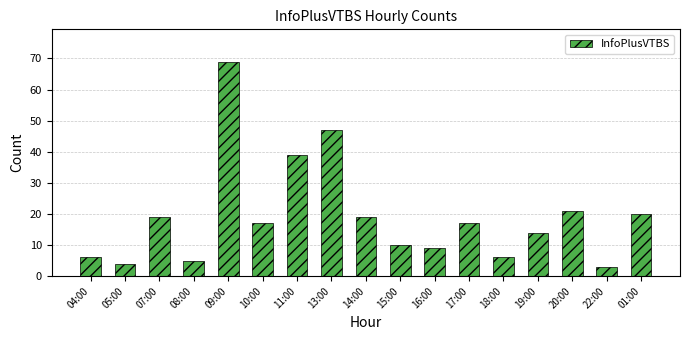

At which category does the chart reach its peak across all series?

09:00